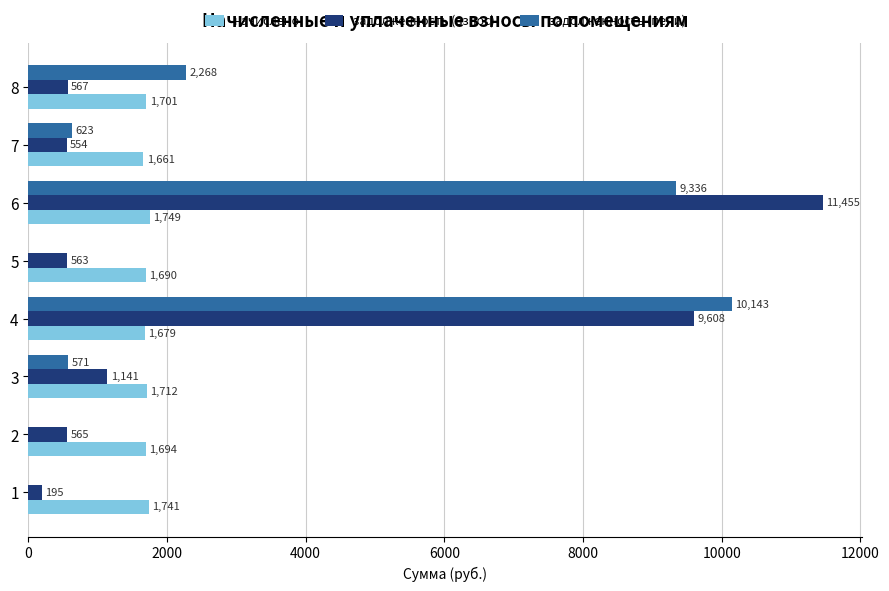

What is the greatest value displayed?

11455.5